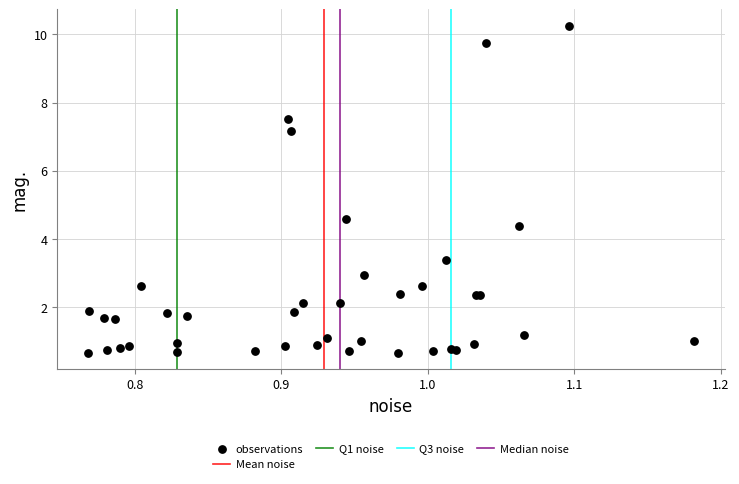

What Y value in the scatter plot is closest to 5?

4.6